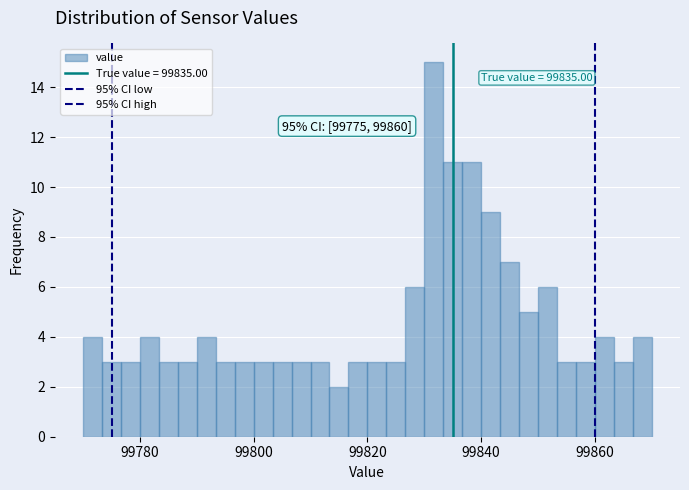

Around what value on the x-axis is the tallest bar? Give the approximate position of its centre, as read against the axis.

99832